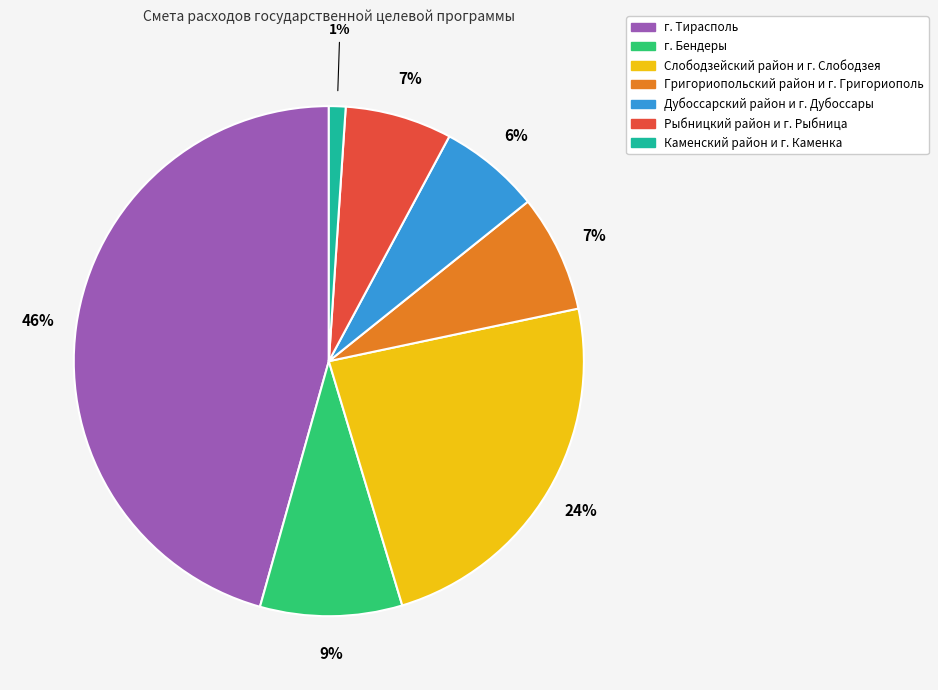

To the nearest percent, what is the difference between the Дубоссарский район и г. Дубоссары and Каменский район и г. Каменка slice percentages?

5%